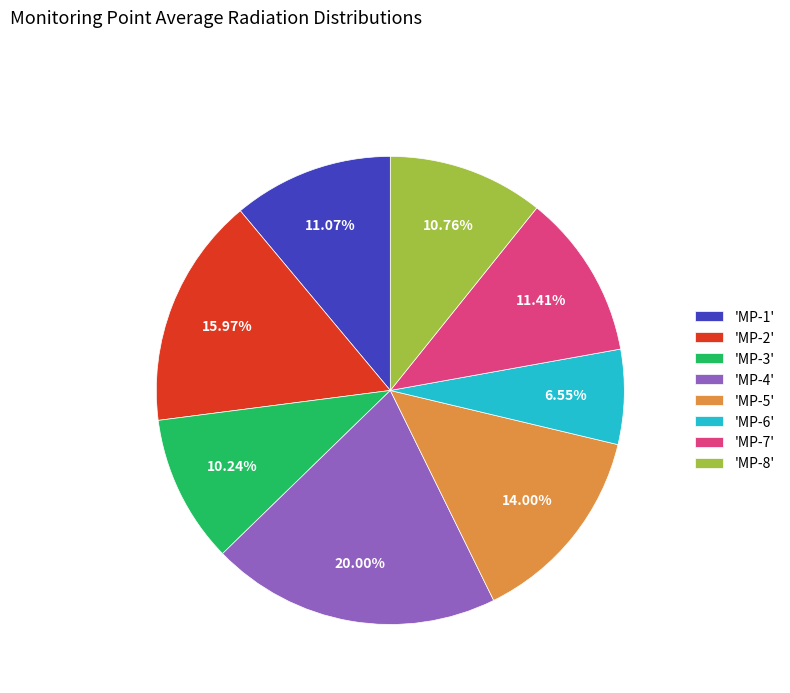

How many segments does this pie chart have?

8